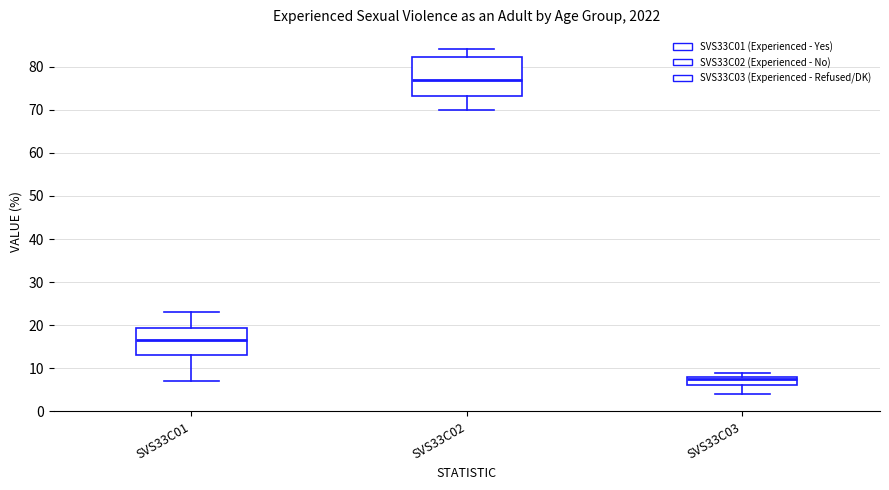

Where is the lower edge of the box for SVS33C03 on the y-axis? The values are not printed on the chart, so give them approximately, as read against the axis.

6